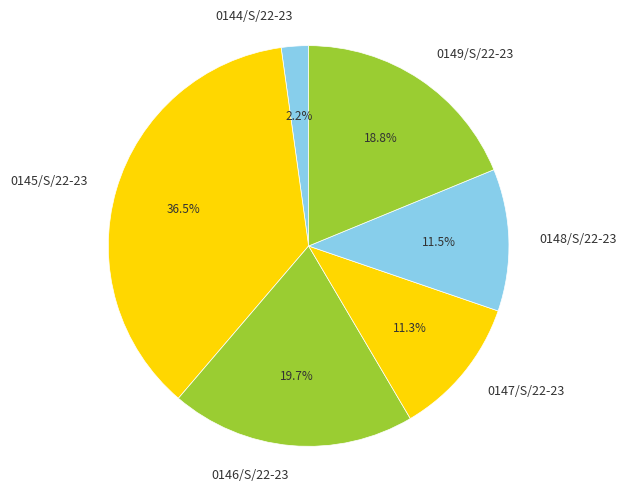

Count the number of slices in the pie.

6